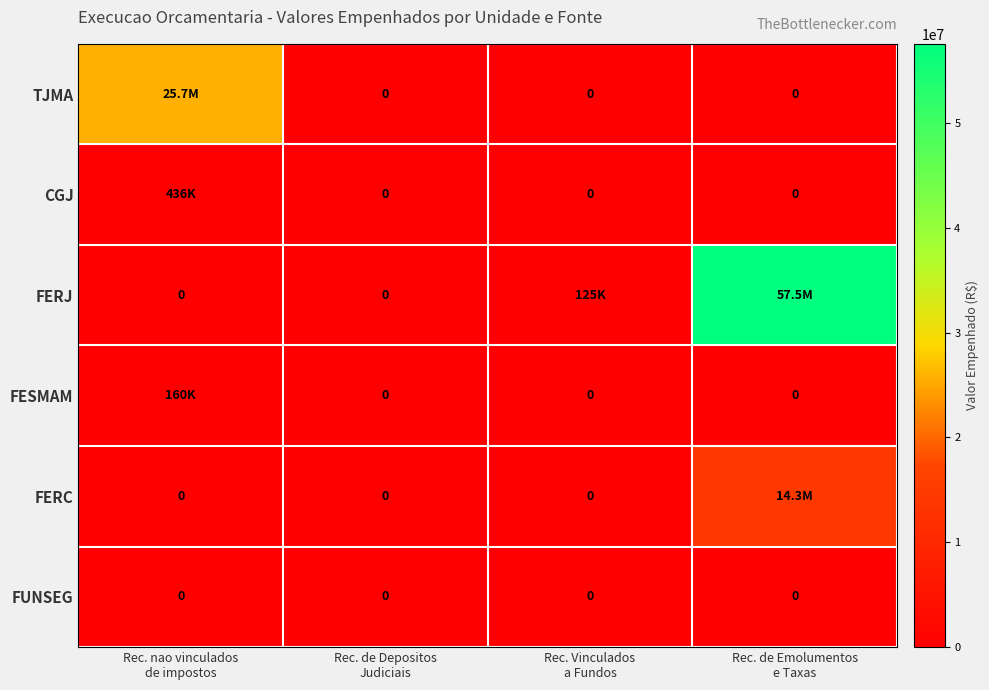

True or false: TJMA has a value of -8776657.1 at Rec. de Emolumentos e Taxas.

False